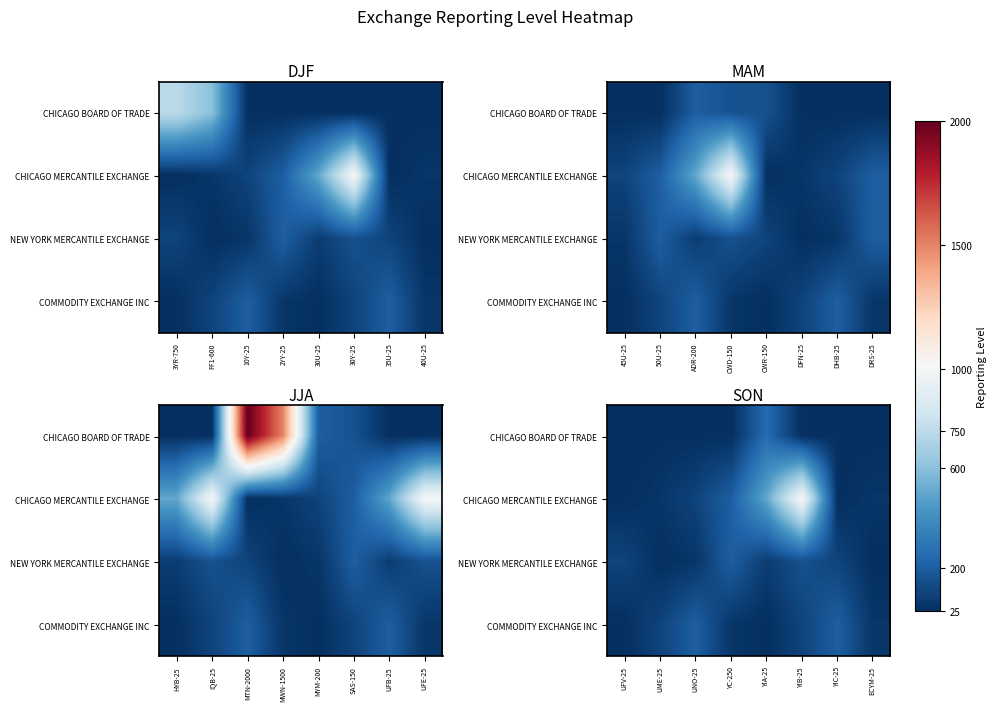

Rank the series at ECYM-25 from lowest to highest value.

CHICAGO BOARD OF TRADE, NEW YORK MERCANTILE EXCHANGE, CHICAGO MERCANTILE EXCHANGE, COMMODITY EXCHANGE INC